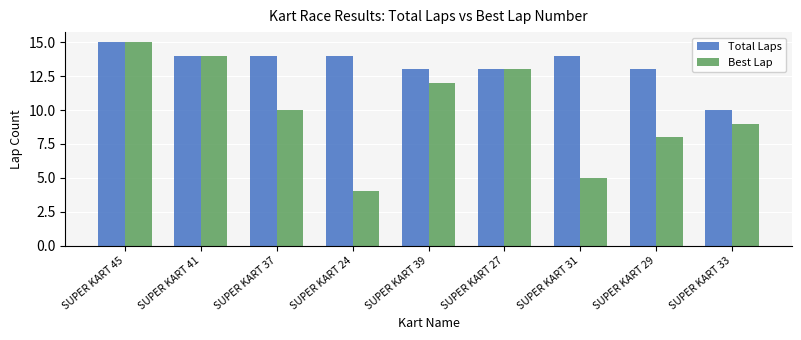

Reading left to right, transcribe all the data shown in this chart.

Total Laps: 15	14	14	14	13	13	14	13	10
Best Lap: 15	14	10	4	12	13	5	8	9